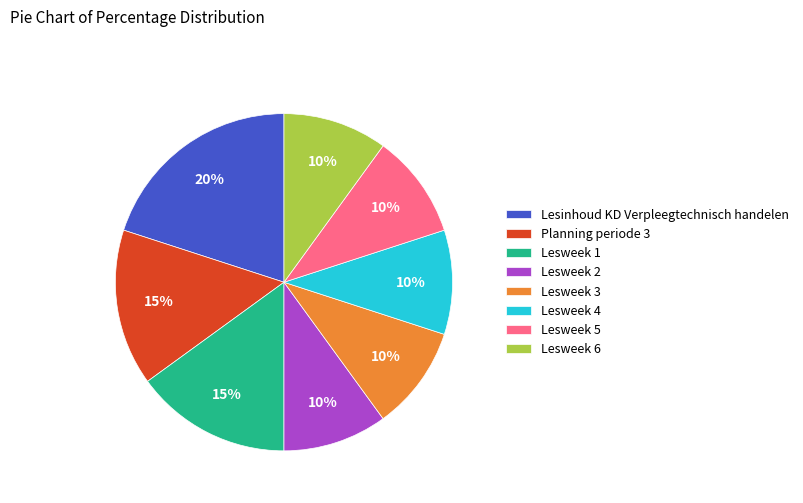

True or false: Lesweek 4 accounts for 10% of the total.

True